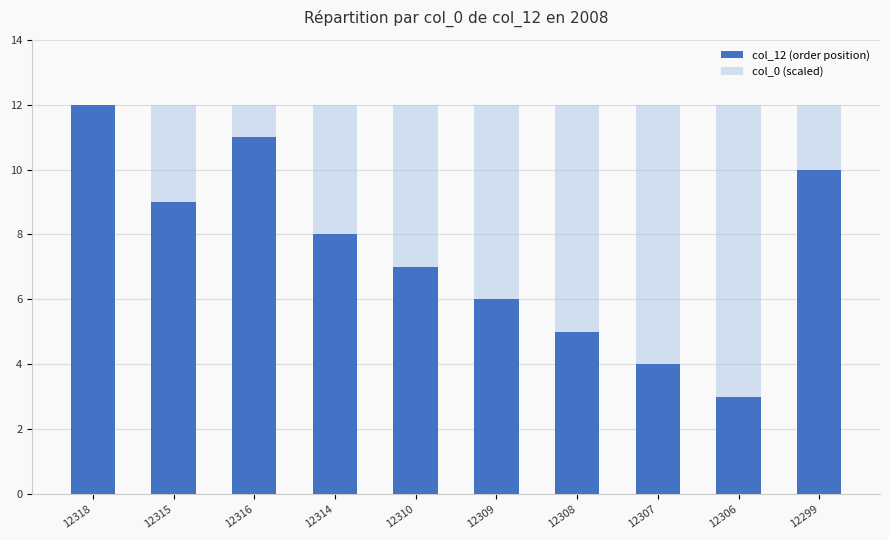

True or false: col_12 (order position) has a value of 2.8 at 12316.

False